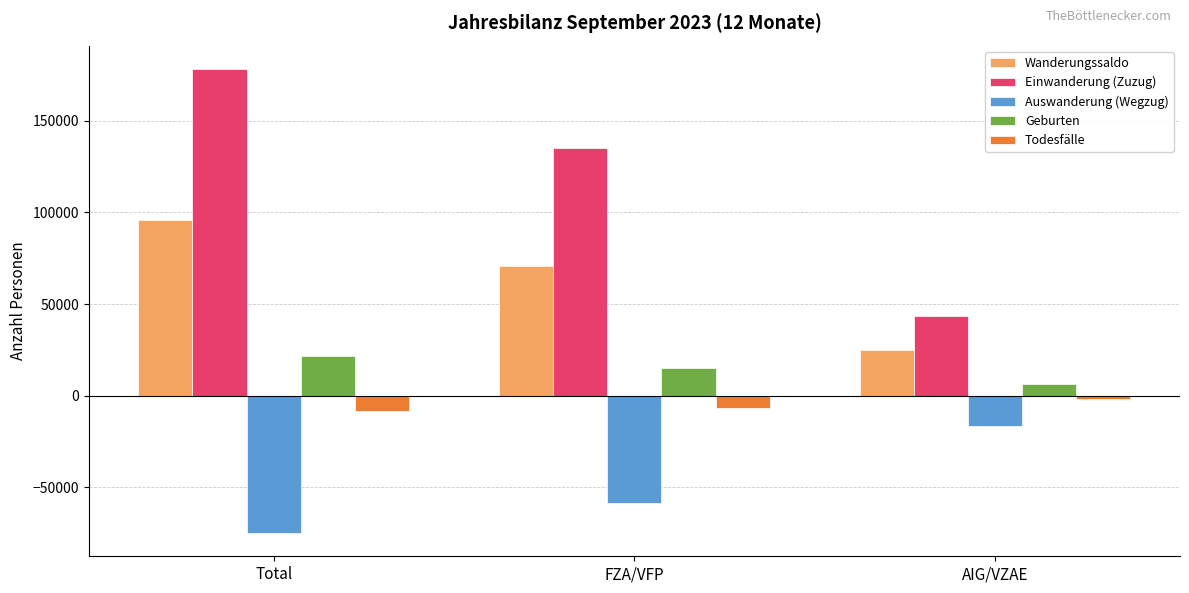

What is the difference between the second highest and minimum values in the Einwanderung (Zuzug) series?

91438